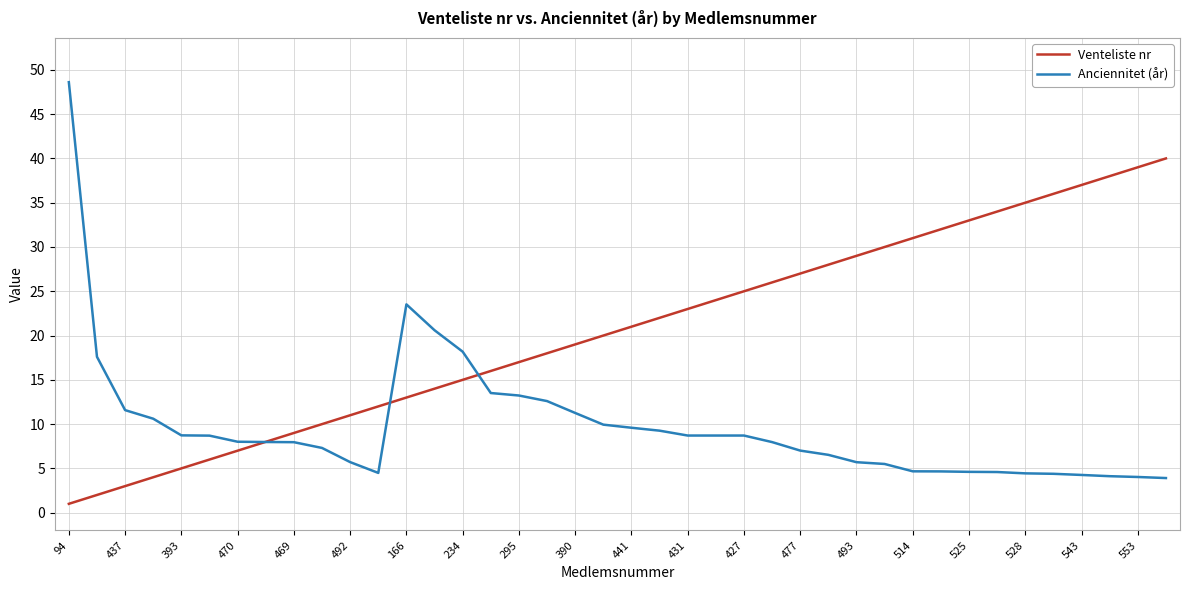

List the series in order of their peak value, lowest first.

Venteliste nr, Anciennitet (år)